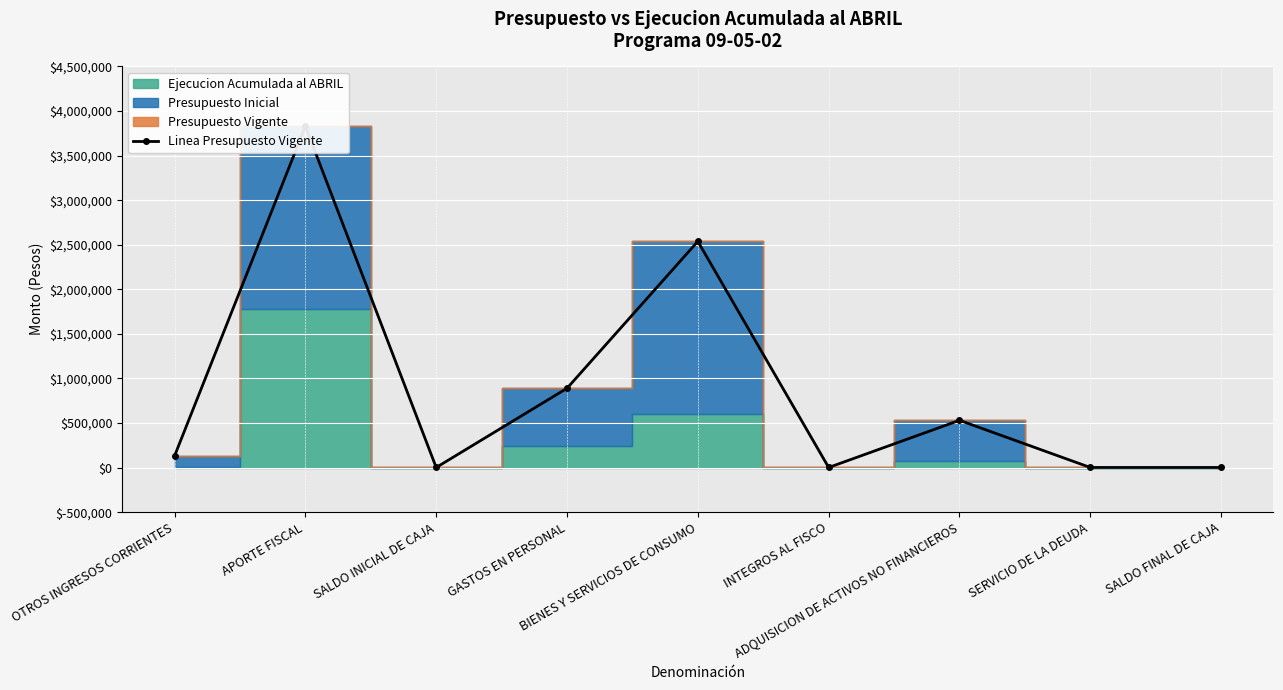

What is the maximum value shown in the chart?

3828710